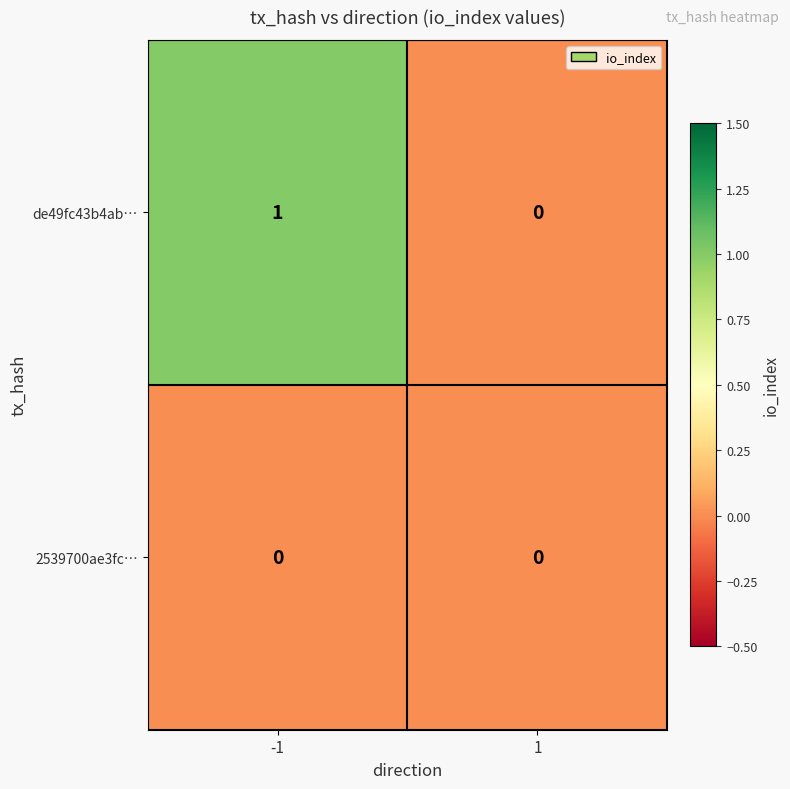

Rank the series by their maximum value, from lowest to highest.

2539700ae3fc…, de49fc43b4ab…